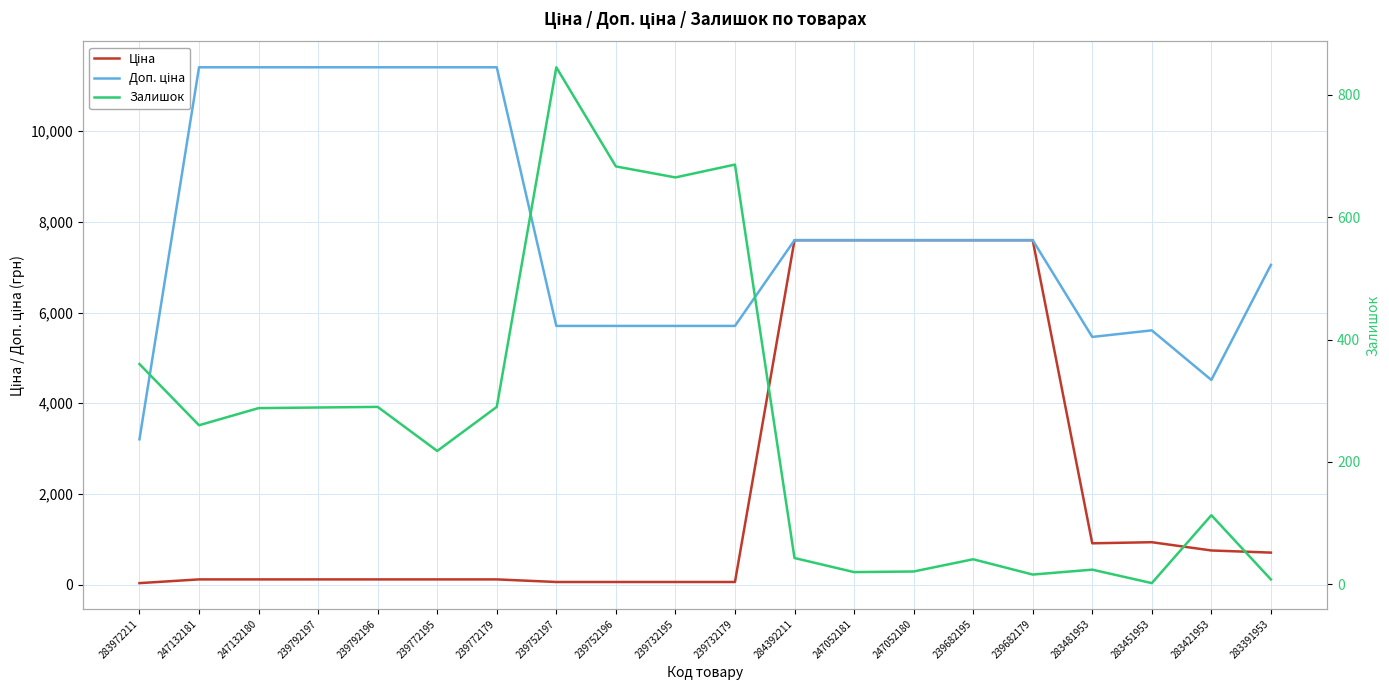

What is the difference between the Доп. ціна values at 283421953 and 239752196?

1191.7